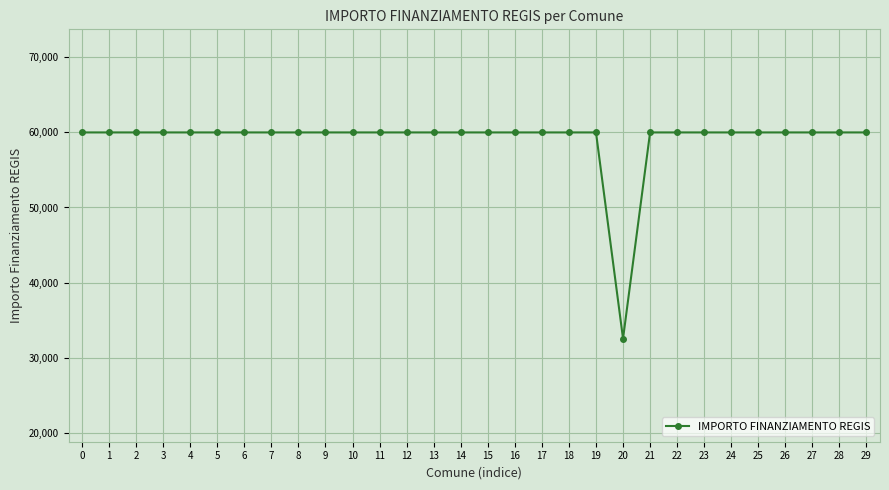

What is the minimum value shown in the chart?

32589